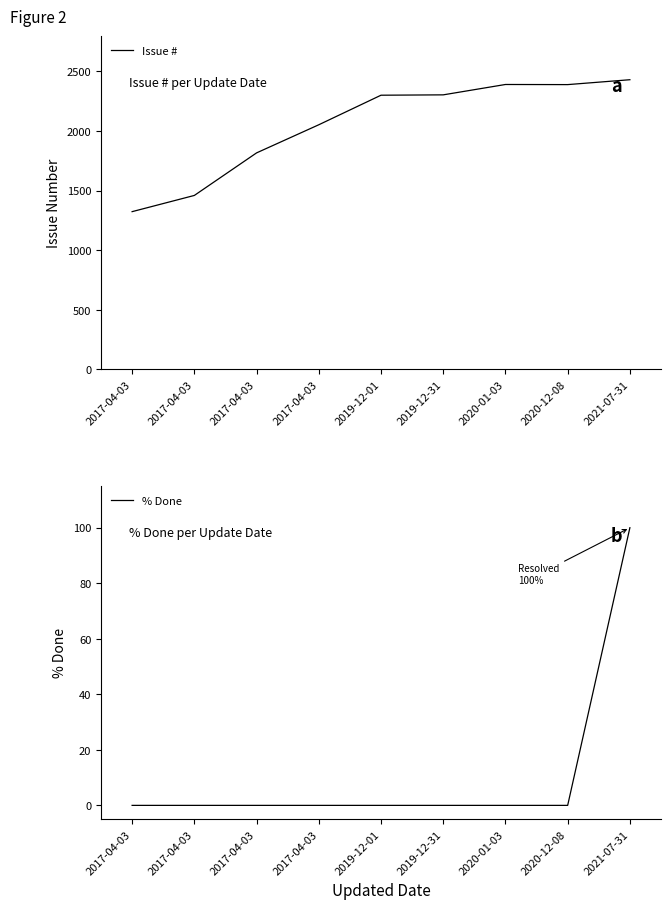

True or false: Issue # and % Done cross at least once.

False